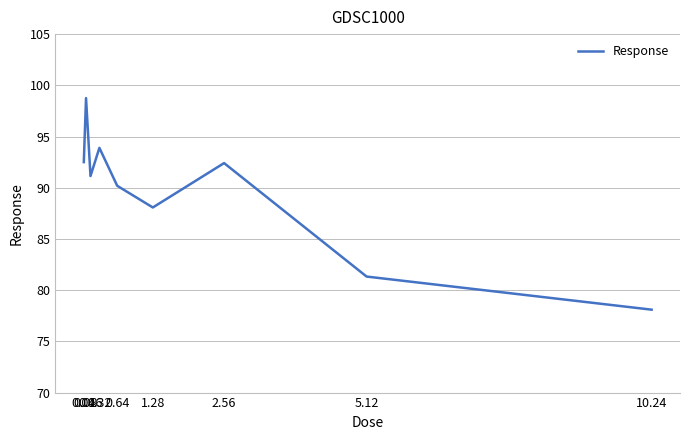

Approximately how many times larger is the value at 0.08 compared to 0.64?

1.1